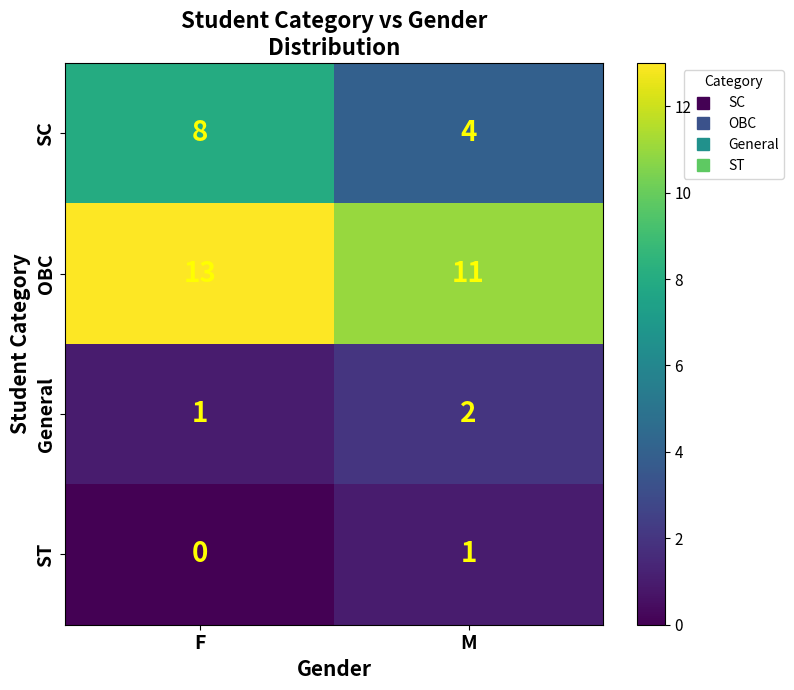

Which label corresponds to the largest value in the chart?

F